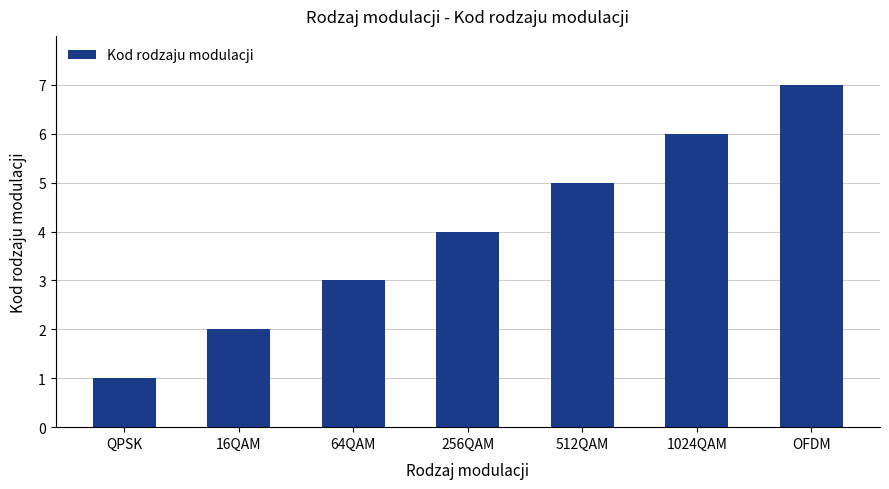

What is the smallest value displayed?

1